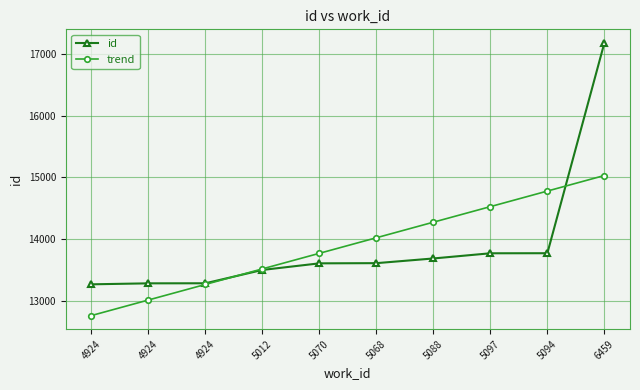

How many series are shown in this chart?

2